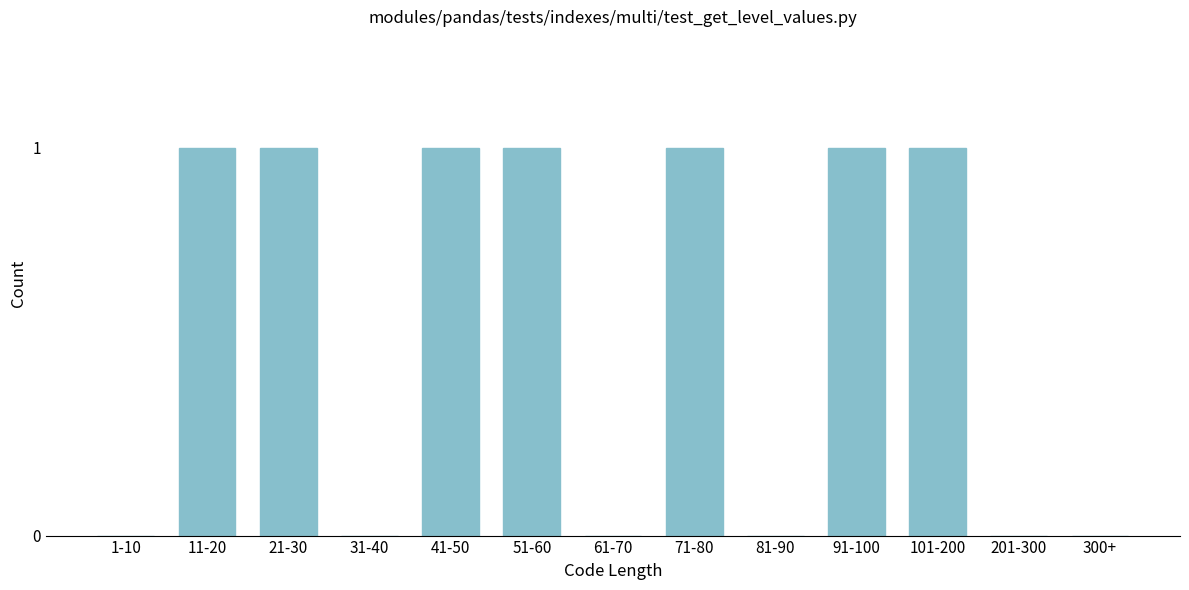

Reading left to right, transcribe all the data shown in this chart.

1-10=0	11-20=1	21-30=1	31-40=0	41-50=1	51-60=1	61-70=0	71-80=1	81-90=0	91-100=1	101-200=1	201-300=0	300+=0